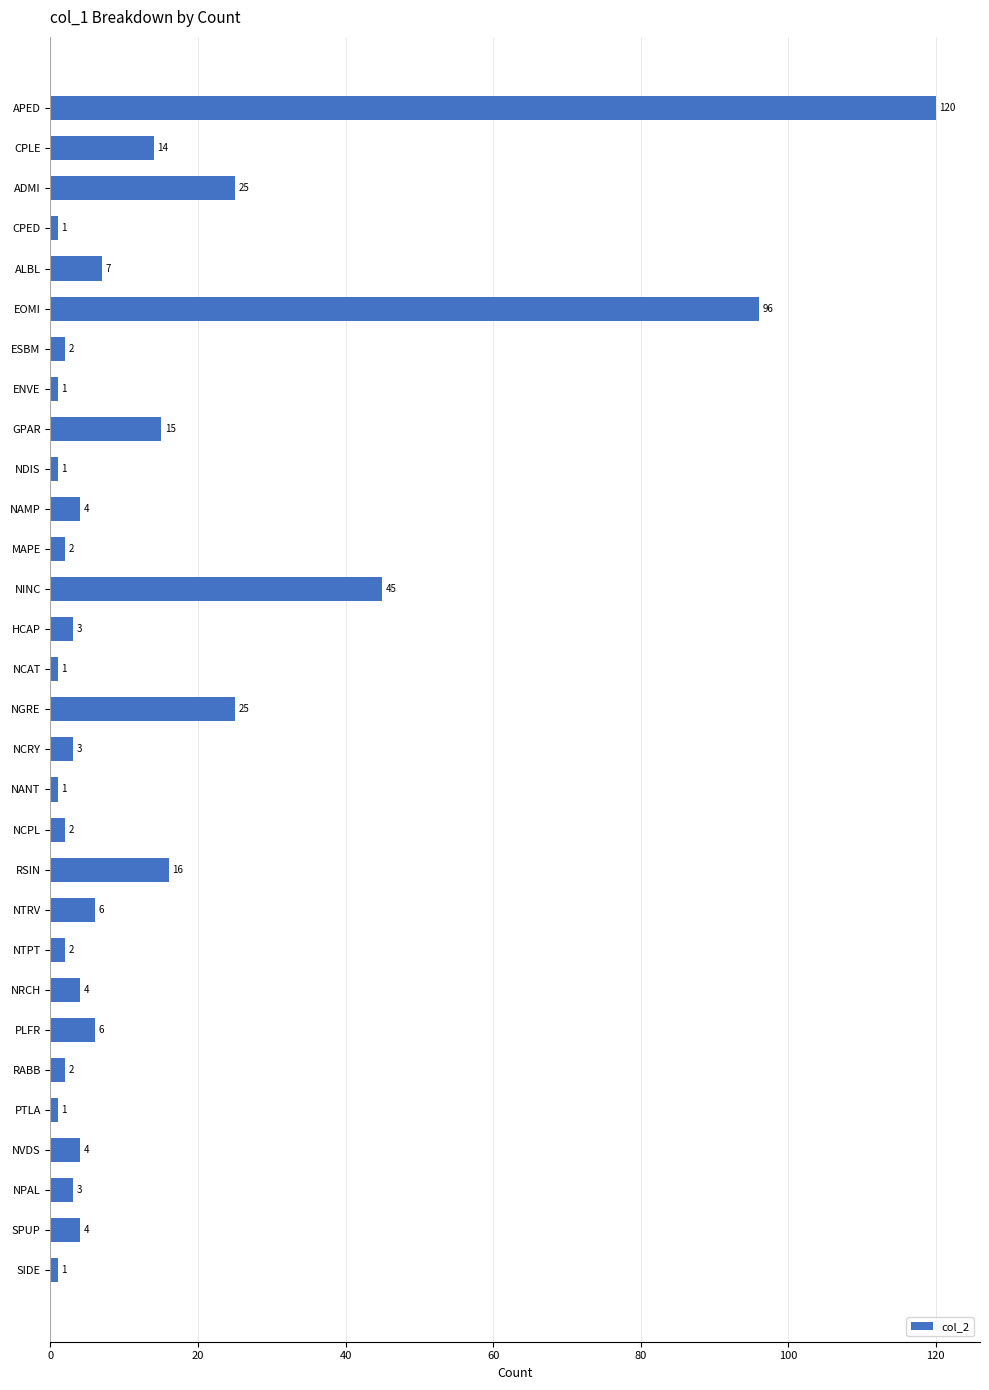

At which category does the chart reach its peak across all series?

APED